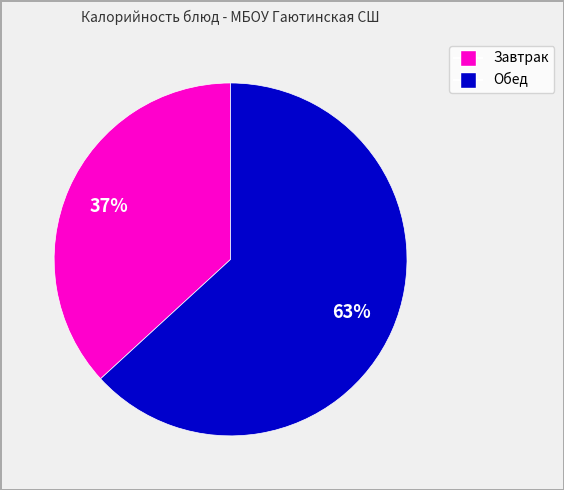

To the nearest percent, what is the average slice percentage?

50%